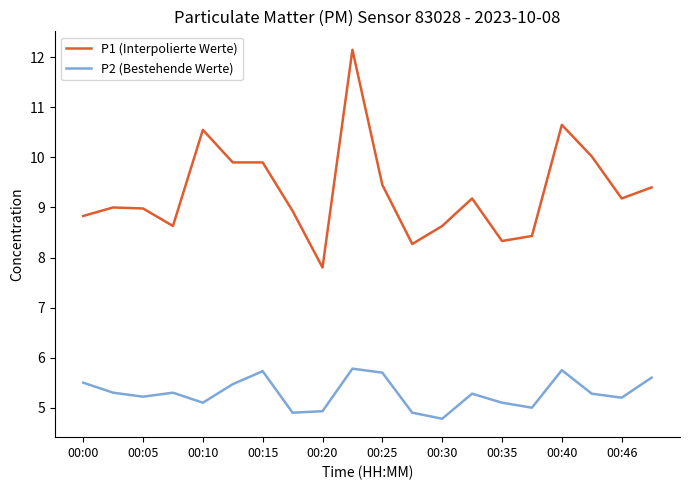

At how many categories does at least one series exceed 8?

19